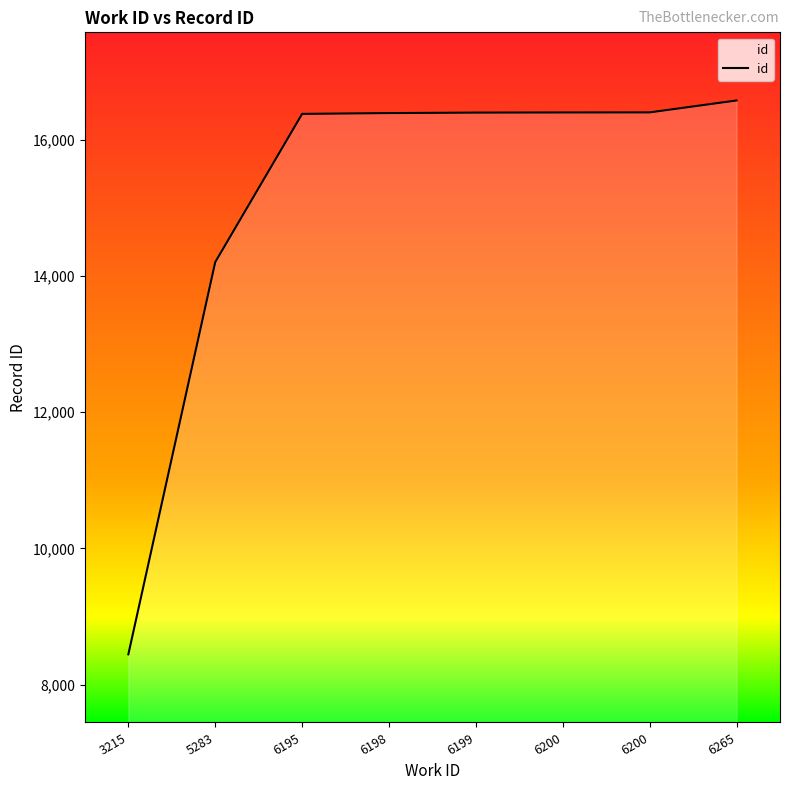

The value at 6265 is 23182. True or false?

False